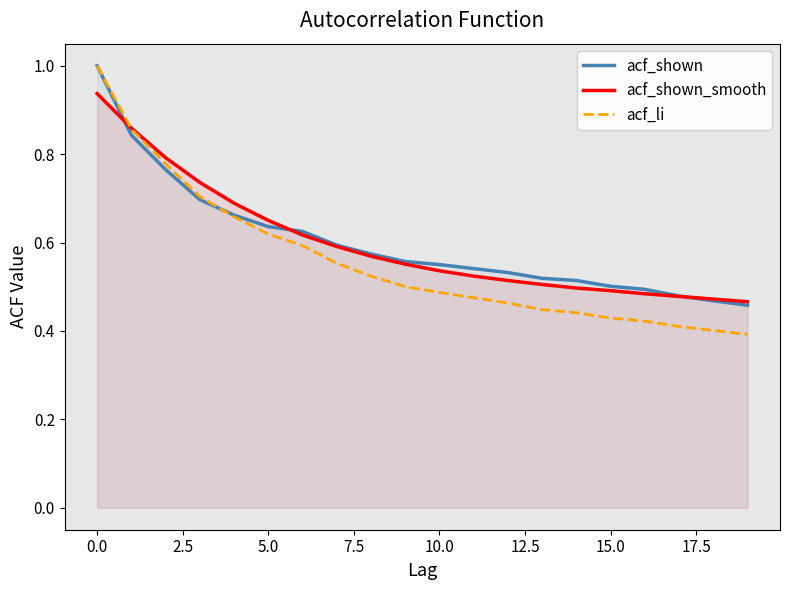

What are all the series names shown in the legend?

acf_shown, acf_shown_smooth, acf_li